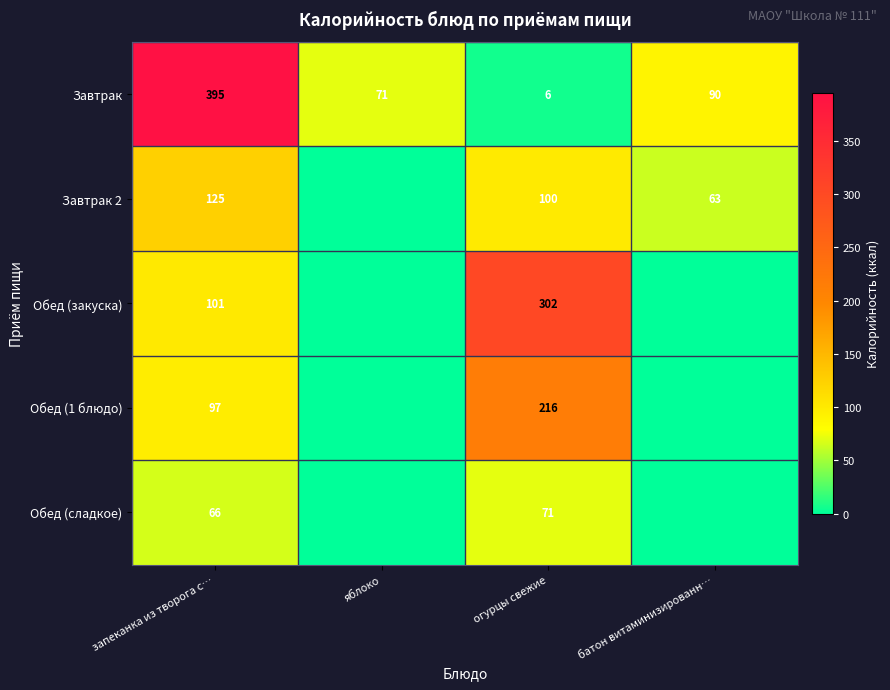

What is the difference between the highest and lowest values at запеканка из творога с…?

329